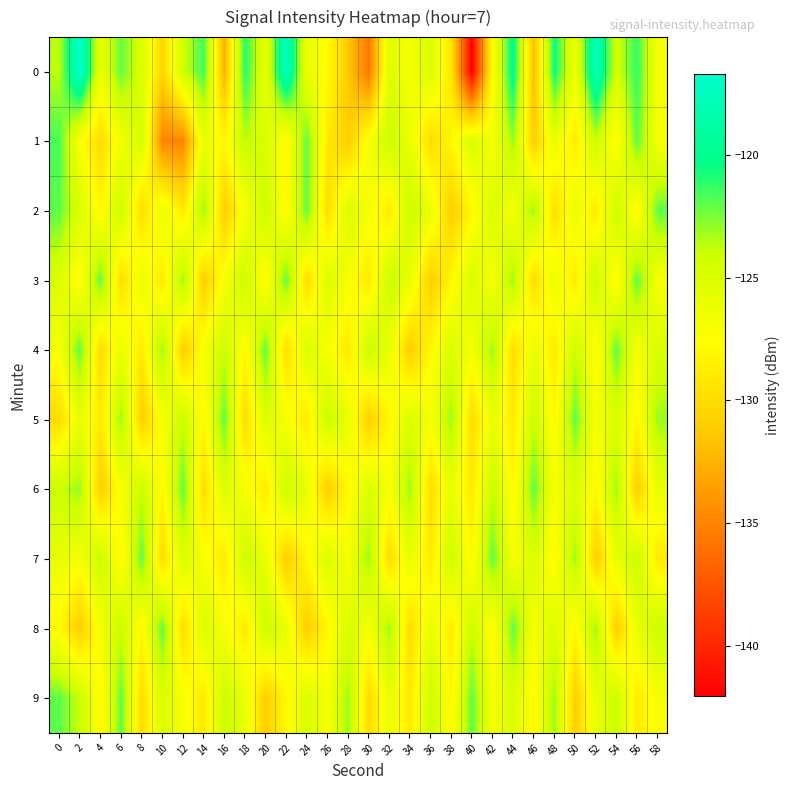

Which series changed the most between 6 and 26?

2